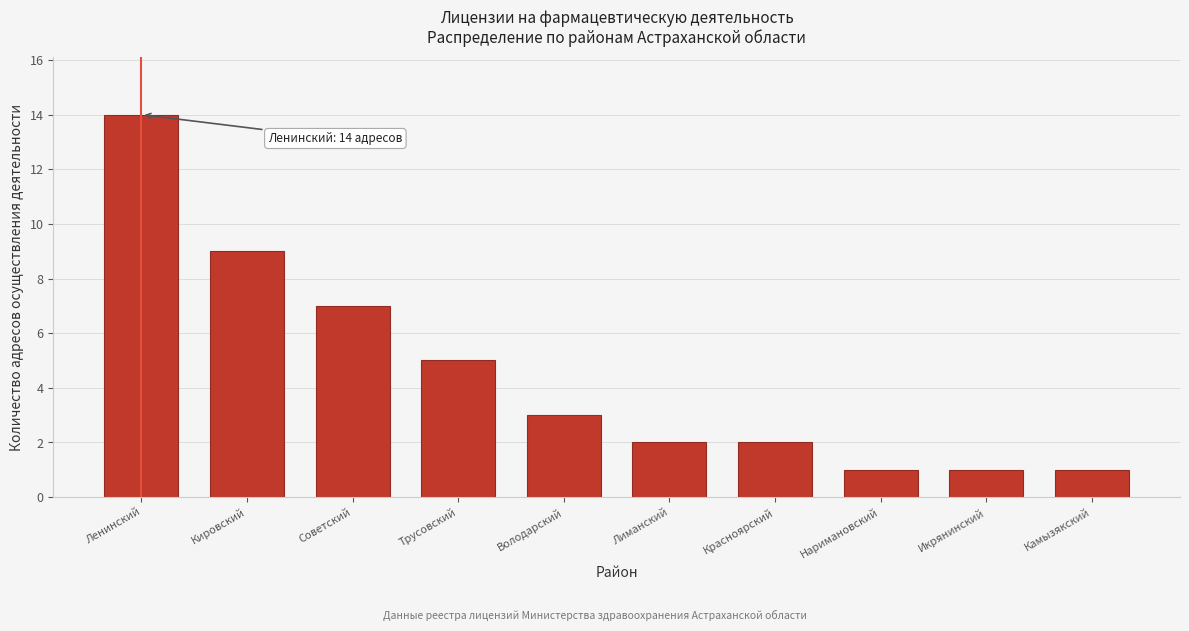

Reading left to right, what are all the values shown in this chart?

14	9	7	5	3	2	2	1	1	1